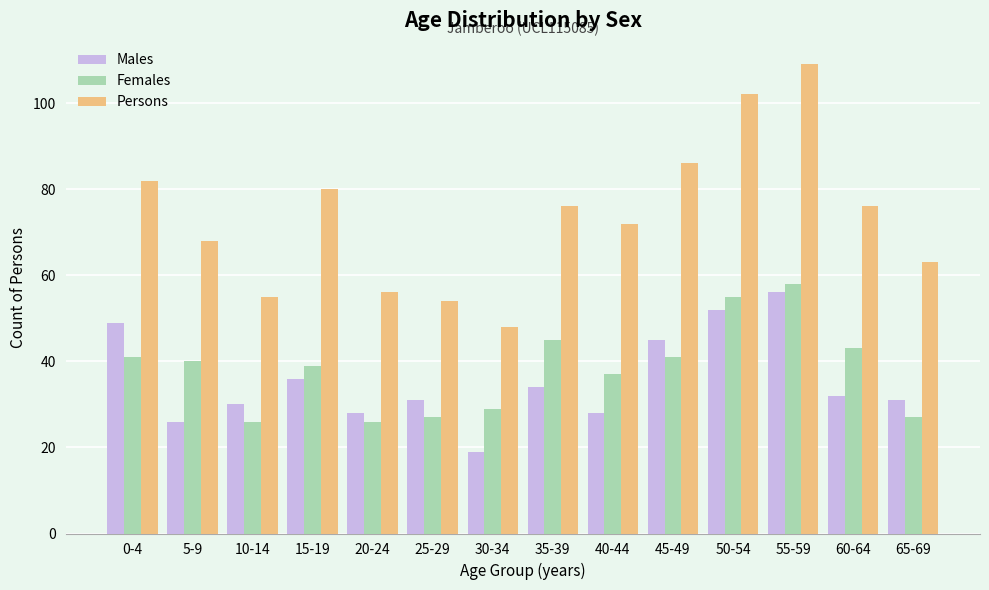

The value of Persons at 10-14 is 55. True or false?

True